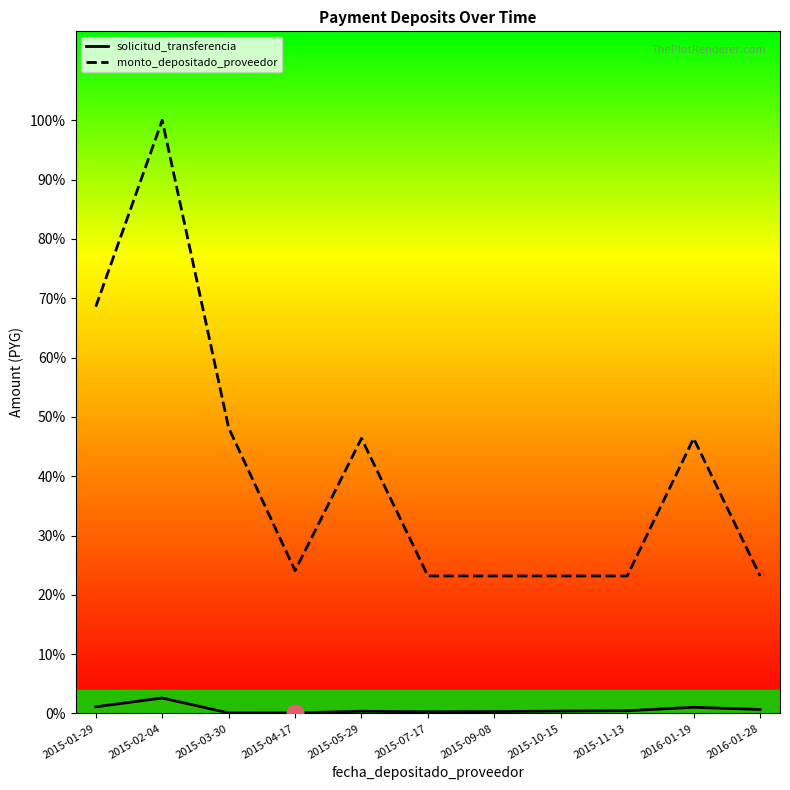

What is the difference between the second highest and minimum values in the solicitud_transferencia series?

256916